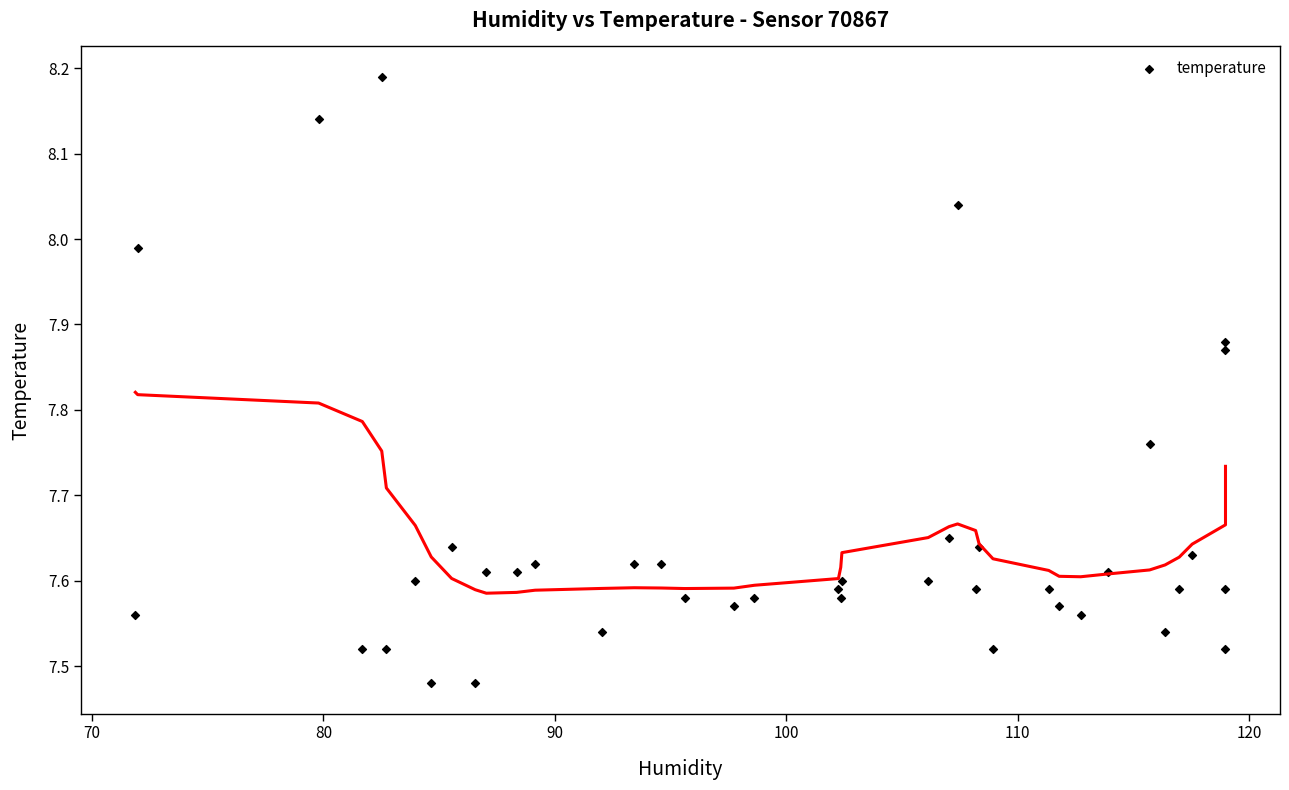

What is the range of Y values (max minus min)?

0.7